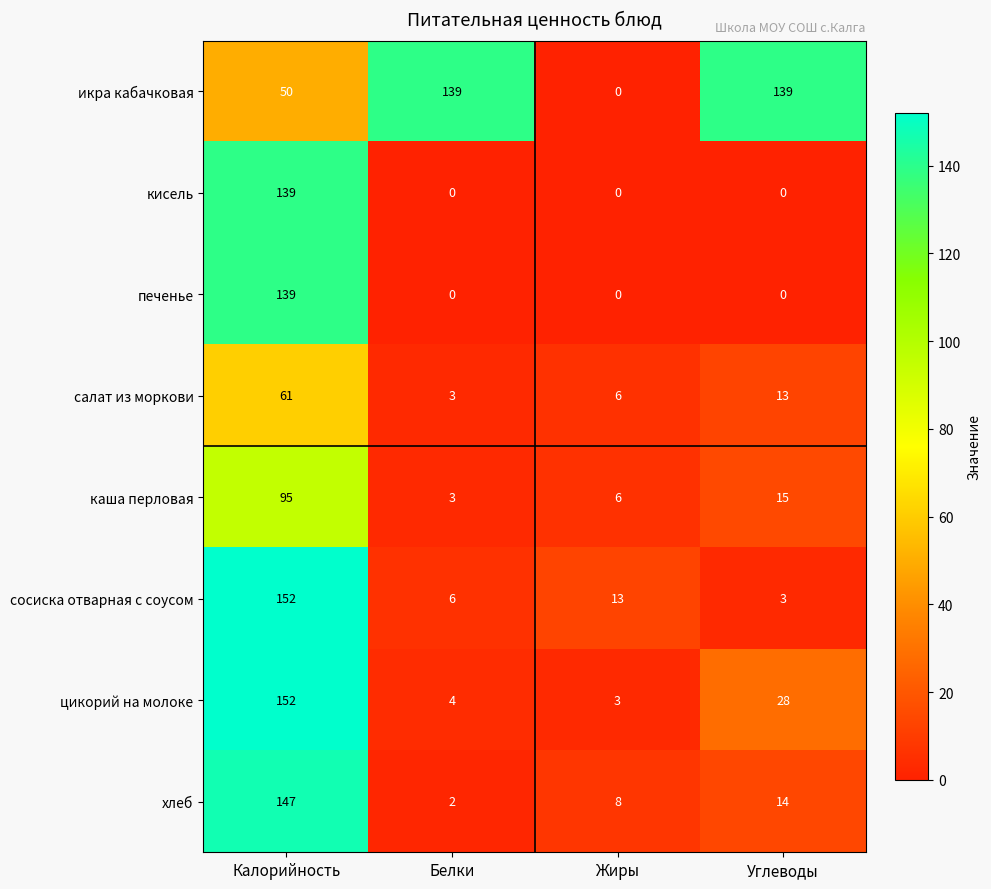

Read the каша перловая value at Углеводы.

15